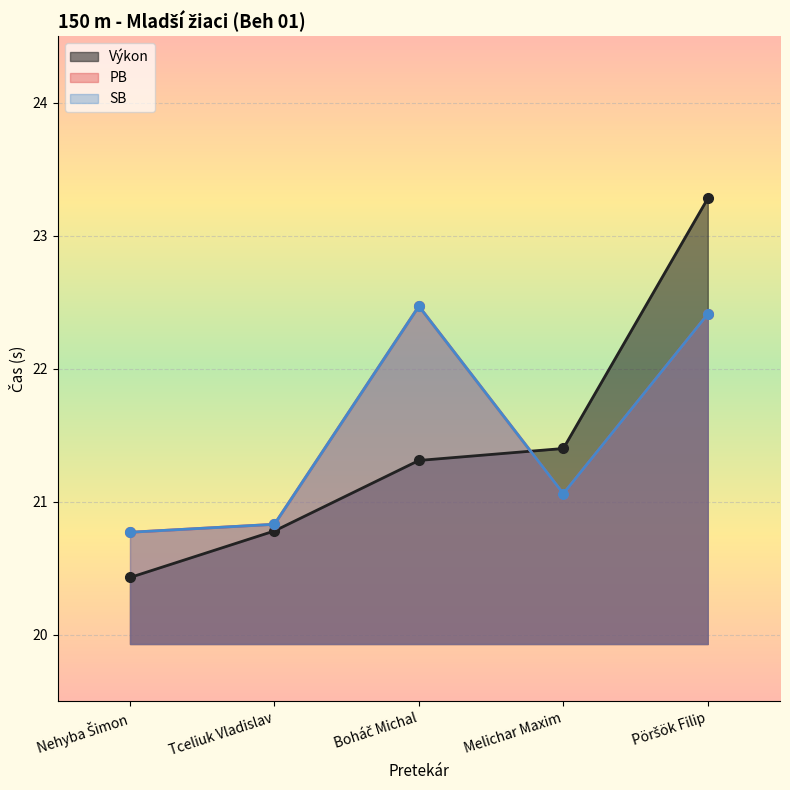

What position from the right is Boháč Michal?

3